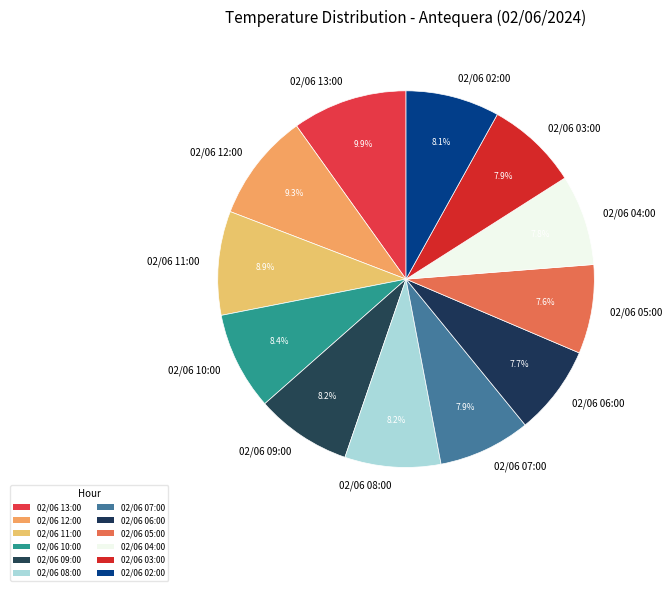

Between 02/06 08:00 and 02/06 05:00, which is larger?

02/06 08:00